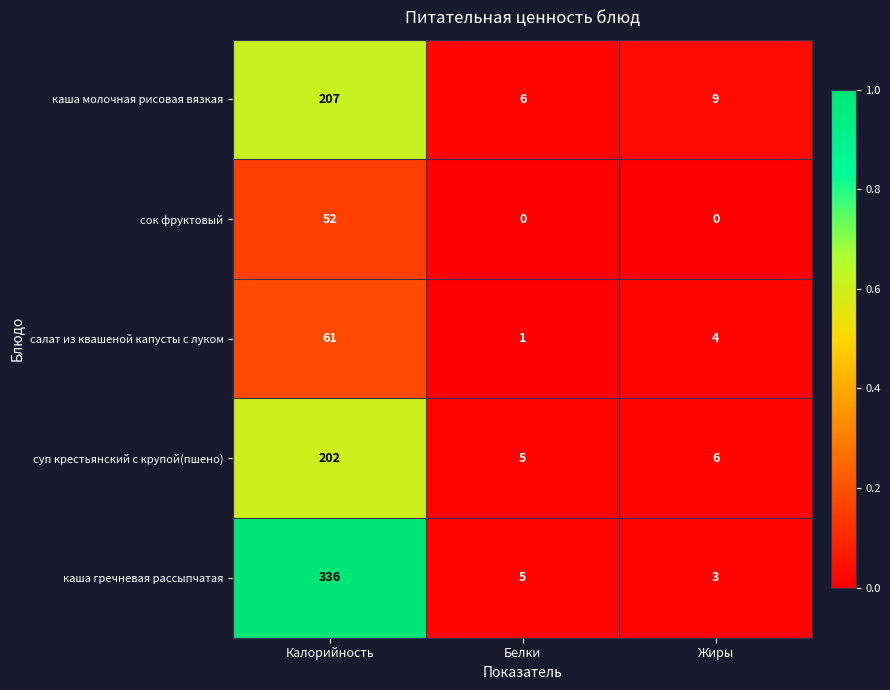

The value of сок фруктовый at Белки is 0. True or false?

True